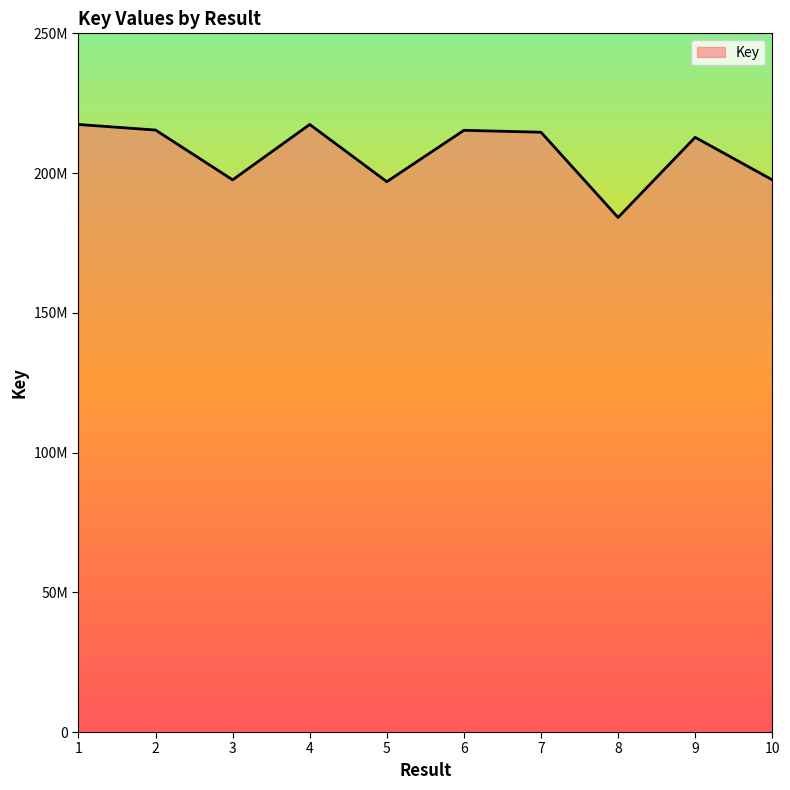

Where is the data nearest to the value 200761108?

3